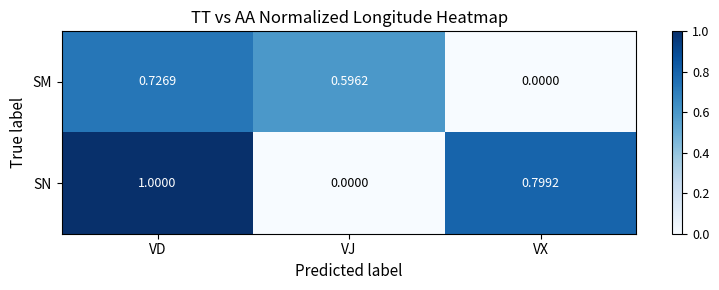

Where is SM nearest to the value 0?

VX